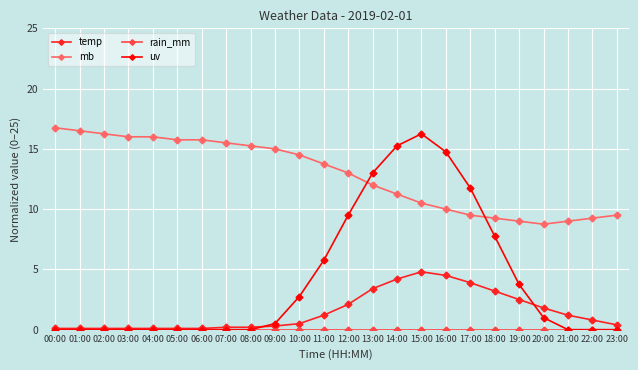

What is the maximum value for mb?

16.8